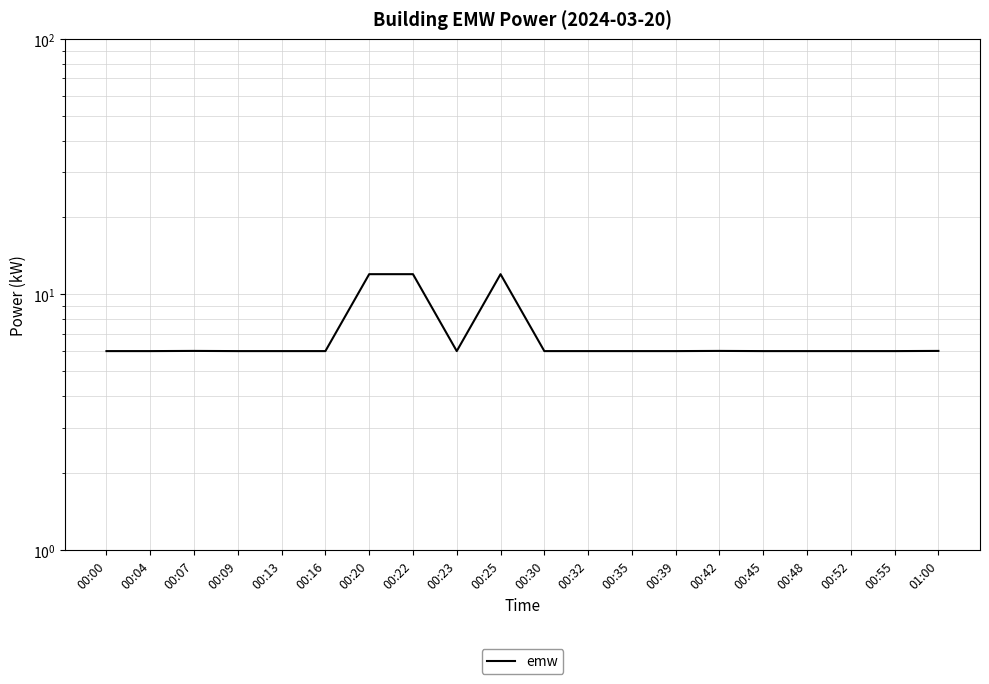

The chart shows a value of 6.0 at 00:35. True or false?

True